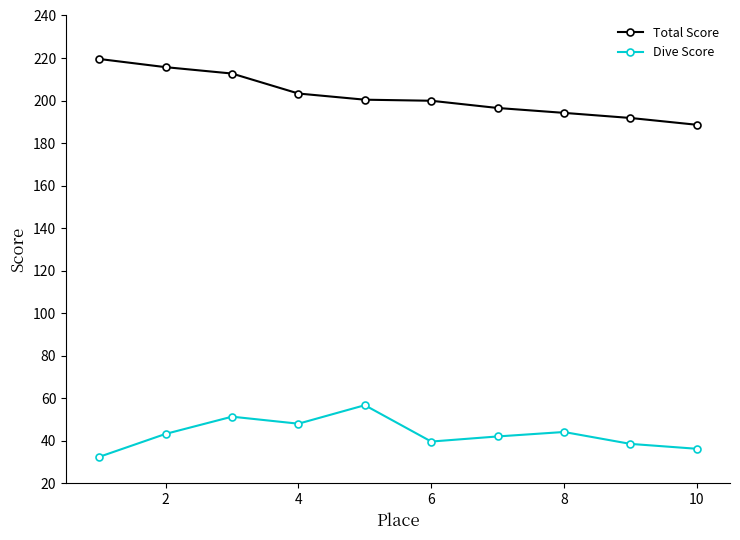

How many data points in Total Score are above 200?

5